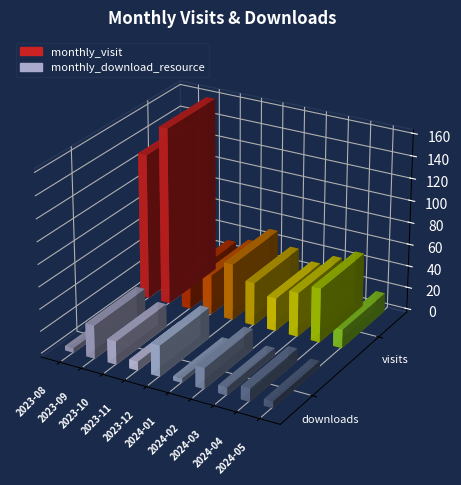

Which category has the lowest value in the monthly_download_resource series?

2023-08